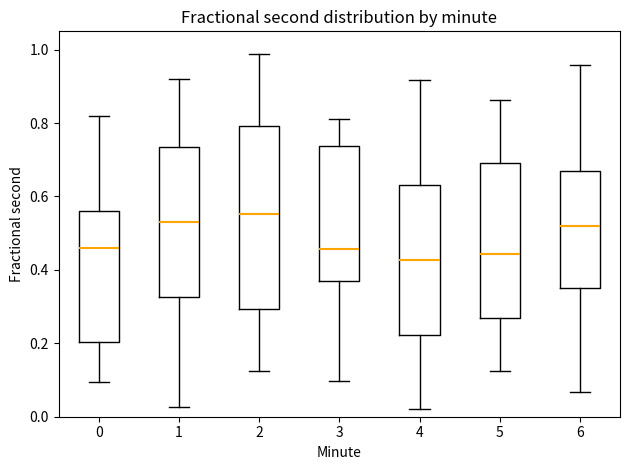

Comparing the boxes themselves (not the whiskers), which one is the tallest?

2